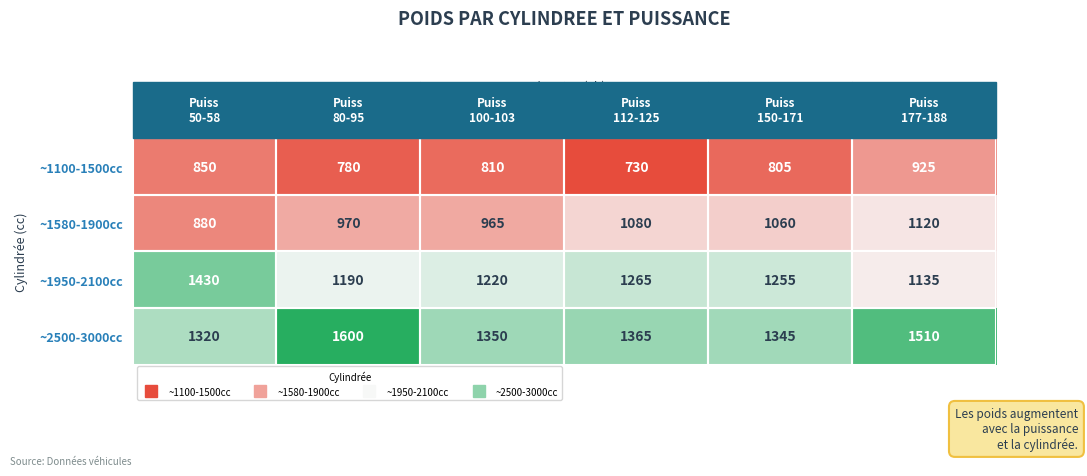

Which series has the largest range (max minus min)?

~1950-2100cc